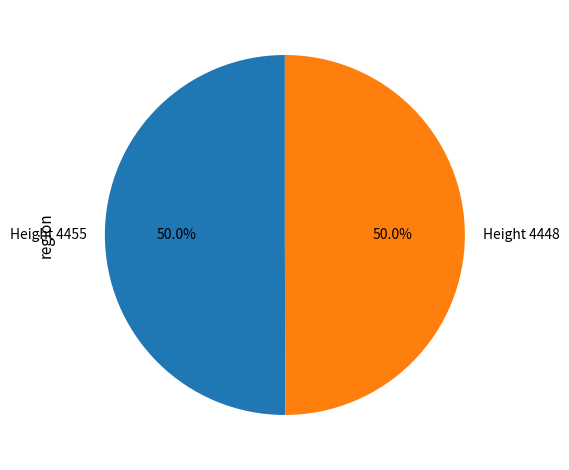

What percentage is the Height 4455 slice, to the nearest percent?

50%